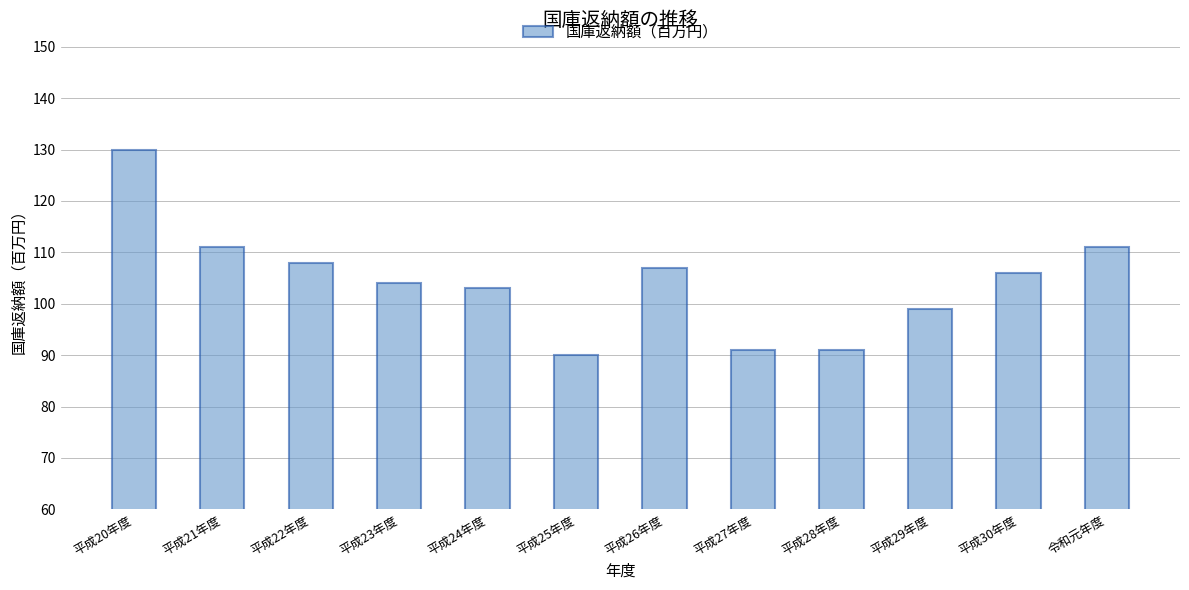

What is the maximum value shown in the chart?

130